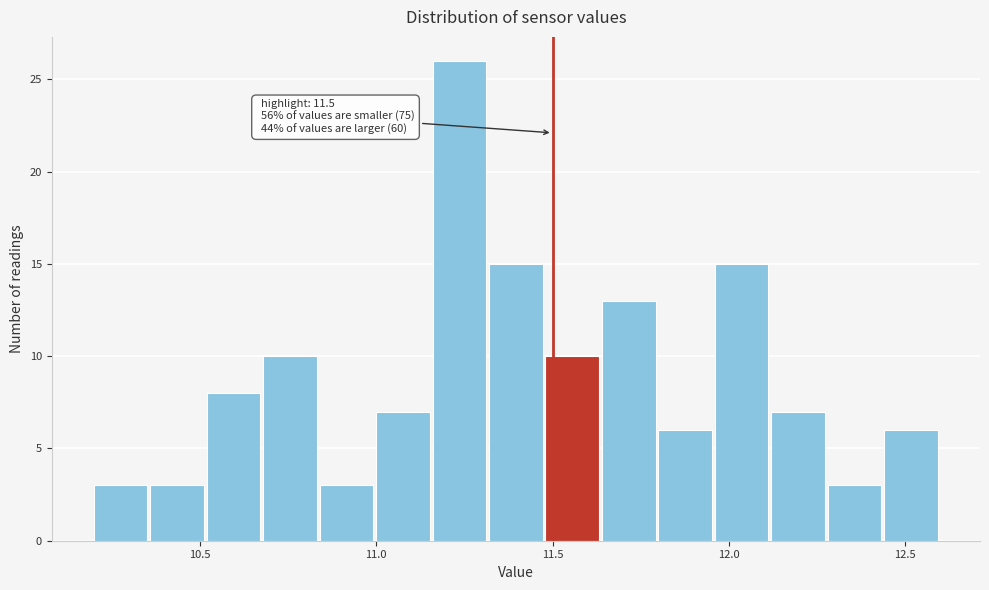

Read against the x-axis, roughly where is the centre of the tallest bar?

11.25